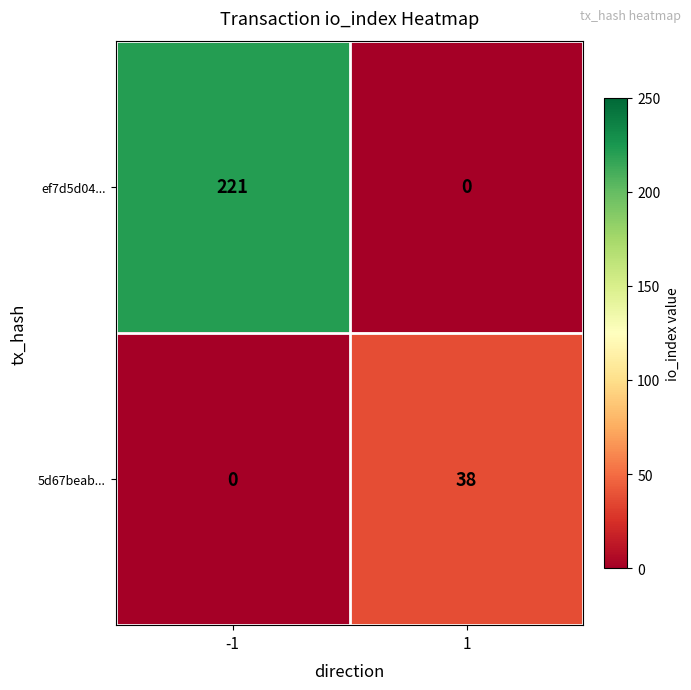

What is the maximum value shown in the chart?

221